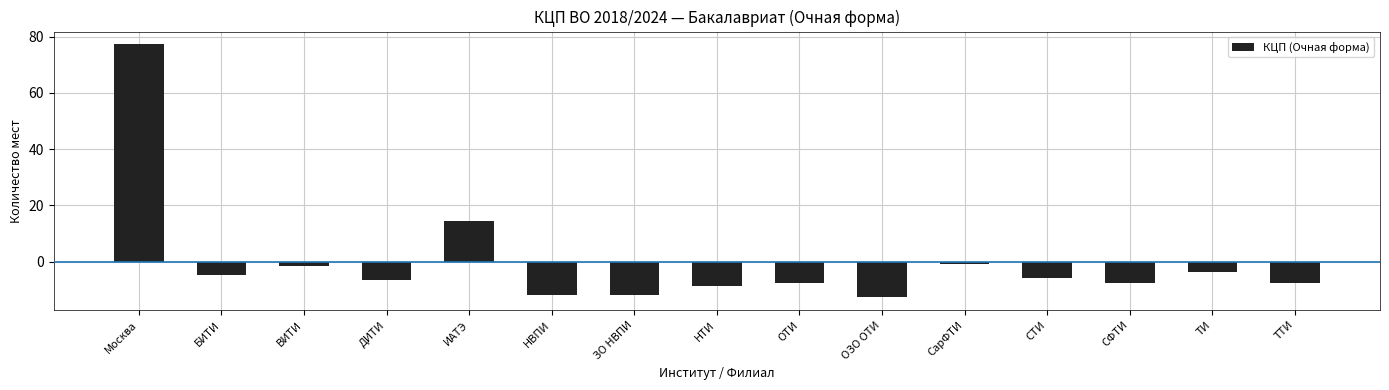

What is the difference between the values at ДИТИ and ИАТЭ?

21.0